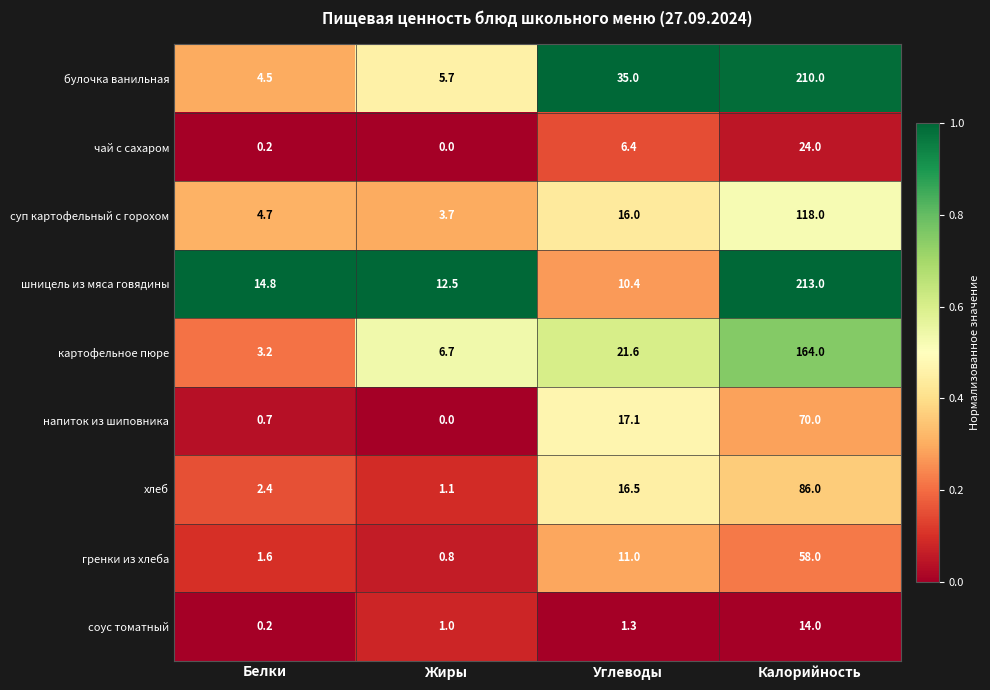

True or false: чай с сахаром has a value of -16.4 at Жиры.

False